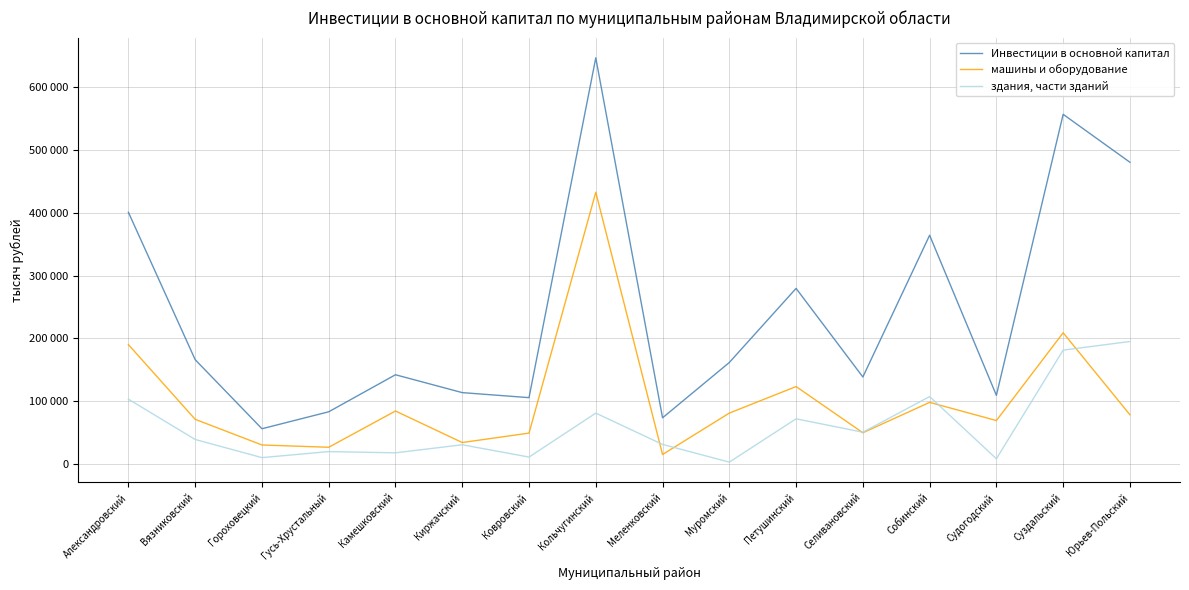

What is the label of the 6th point from the left?

Киржачский